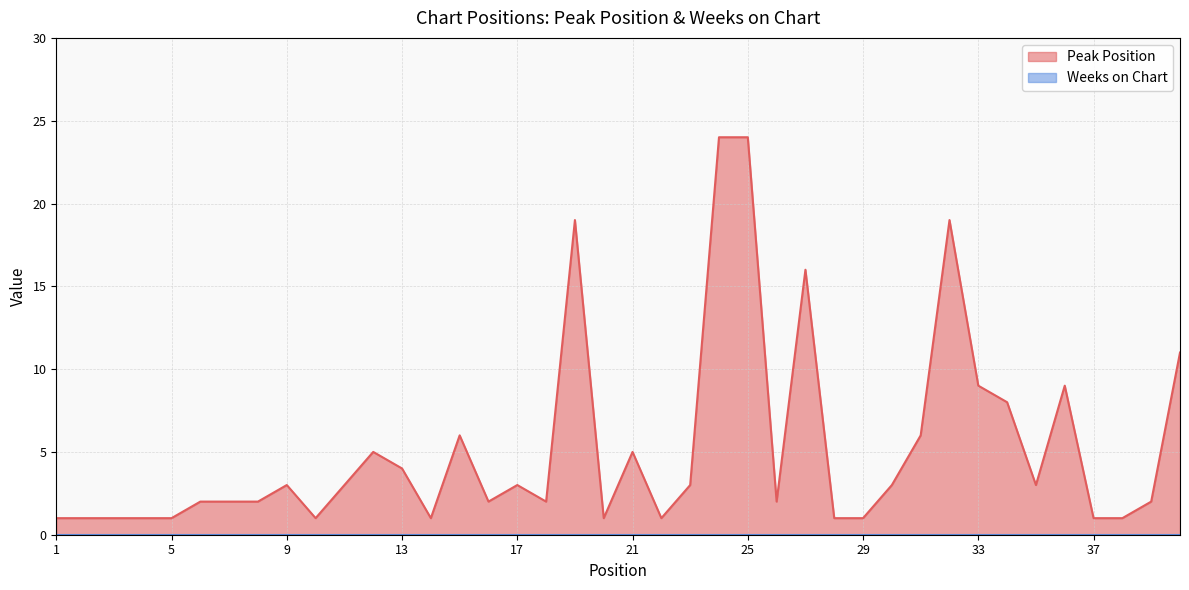

Where does the data first go above 3?

12